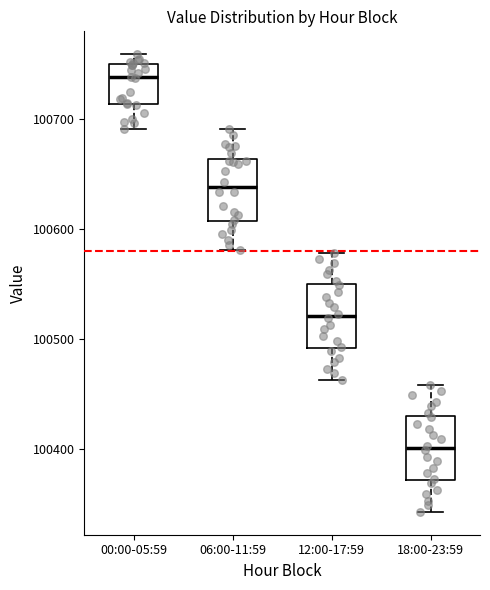

Reading left to right, transcribe this box plot: for each box, give where its median line is, the range the box spans, and where its two whiskers end, as read against the y-axis. The values are not printed on the chart, so give them approximately, as read against the axis.

00:00-05:59: median 100740, box 100710 to 100750, whiskers 100690 to 100760
06:00-11:59: median 100640, box 100610 to 100660, whiskers 100580 to 100690
12:00-17:59: median 100520, box 100490 to 100550, whiskers 100460 to 100580
18:00-23:59: median 100400, box 100370 to 100430, whiskers 100340 to 100460